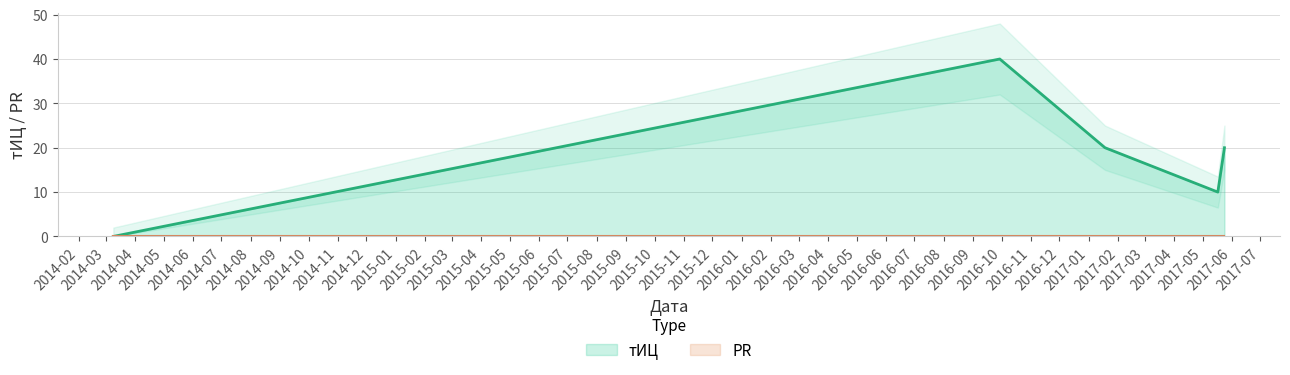

How many values are below 20?

2